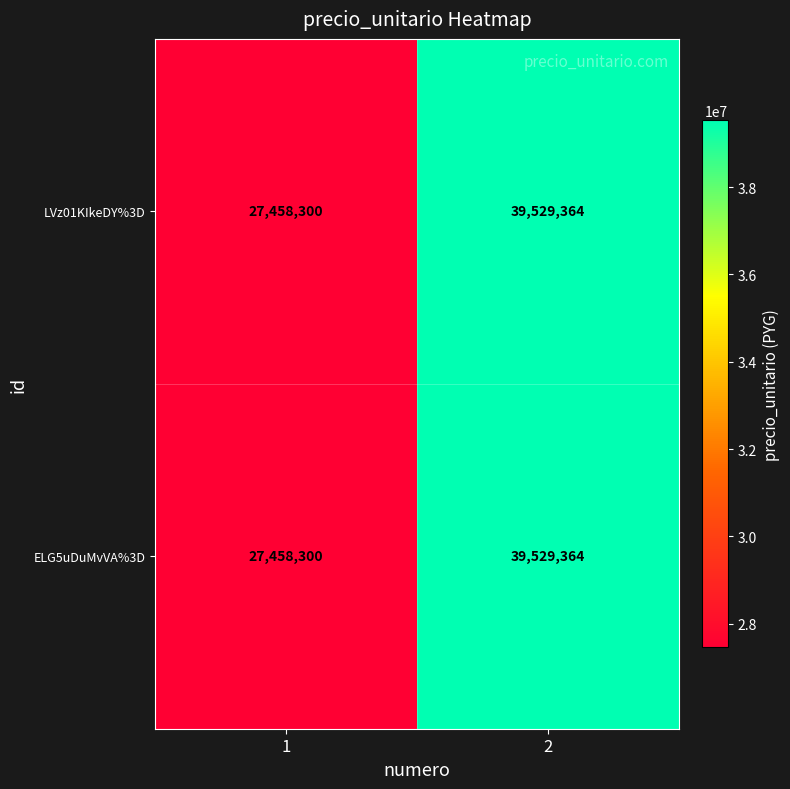

What is the greatest value displayed?

39529364